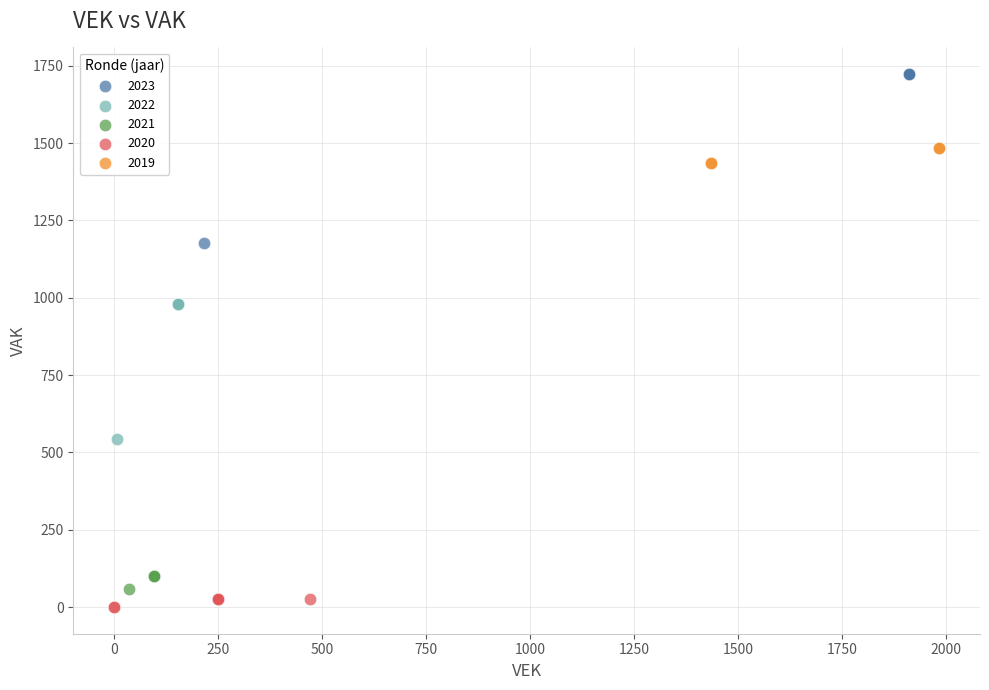

Which series has the largest Y range (max minus min)?

2023